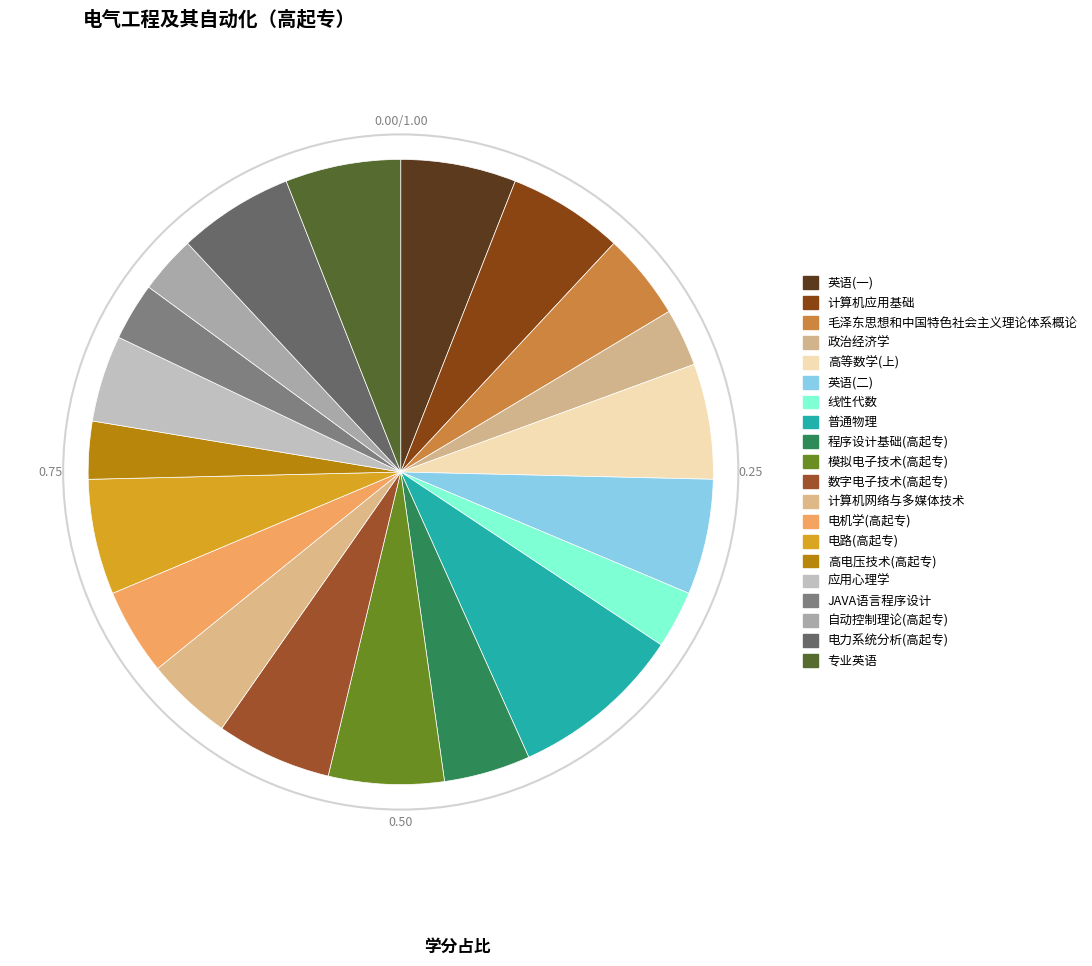

Is it true that 应用心理学 is 15% of the pie?

False